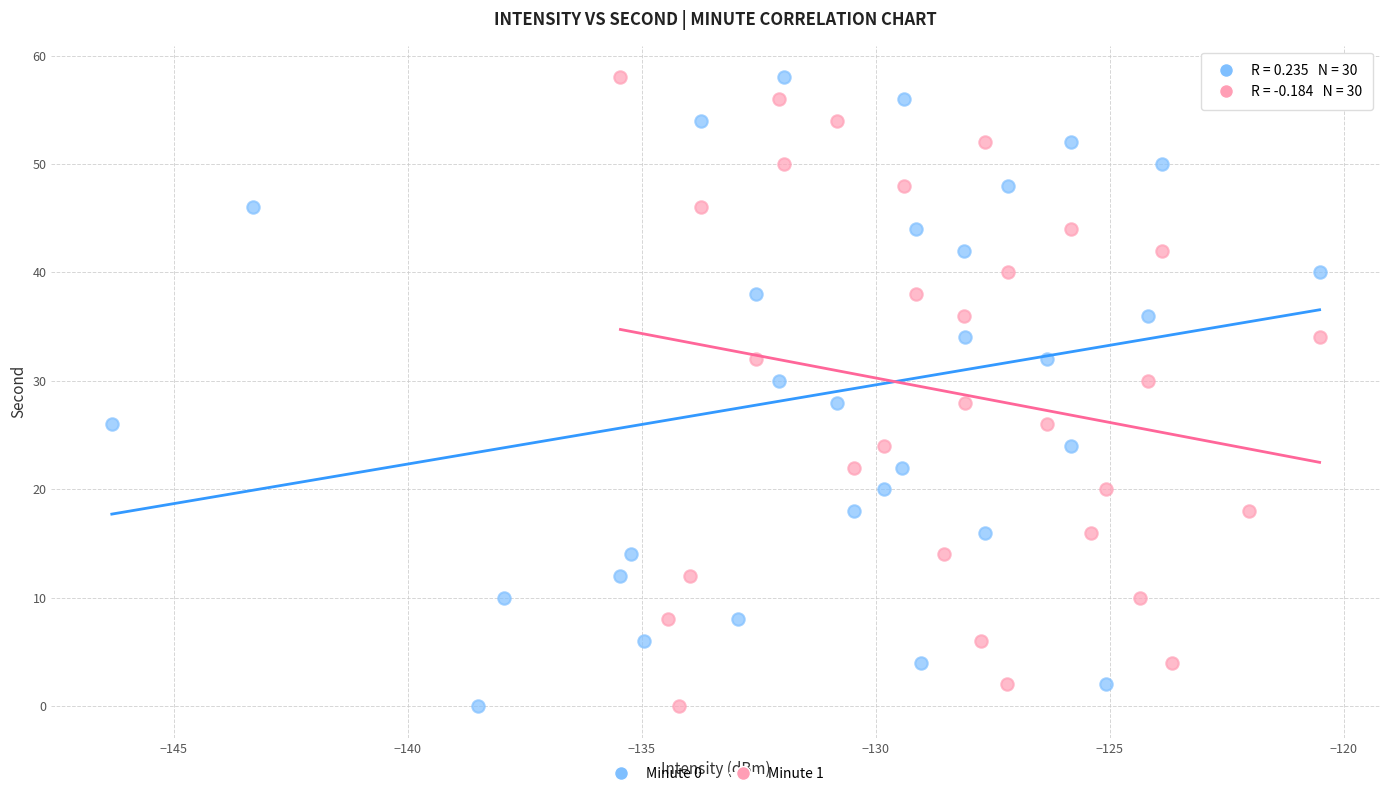

What are all the series names shown in the legend?

Minute 0, Minute 1